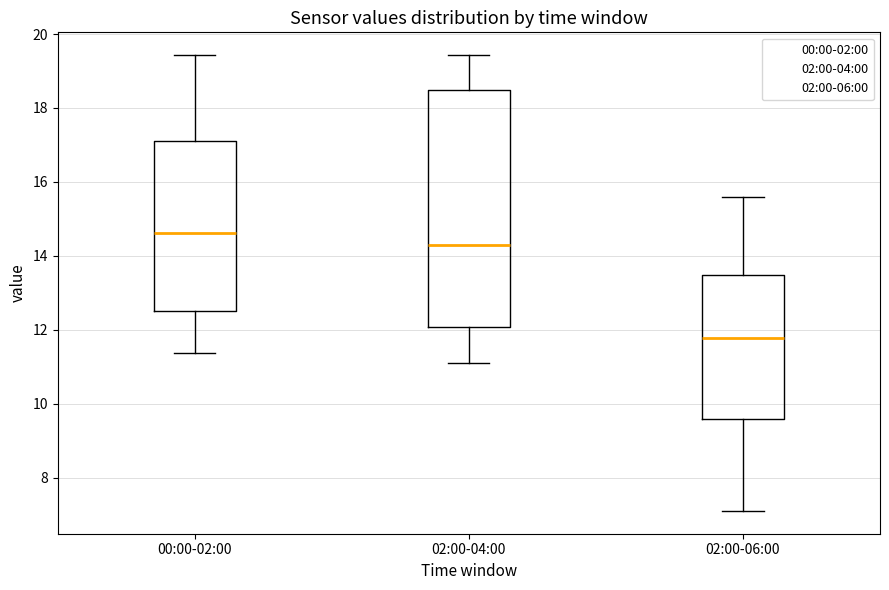

Reading left to right, transcribe this box plot: for each box, give where its median line is, the range the box spans, and where its two whiskers end, as read against the y-axis. The values are not printed on the chart, so give them approximately, as read against the axis.

00:00-02:00: median 14.6, box 12.6 to 17.2, whiskers 11.4 to 19.4
02:00-04:00: median 14.4, box 12.0 to 18.6, whiskers 11.2 to 19.4
02:00-06:00: median 11.8, box 9.6 to 13.4, whiskers 7.2 to 15.6